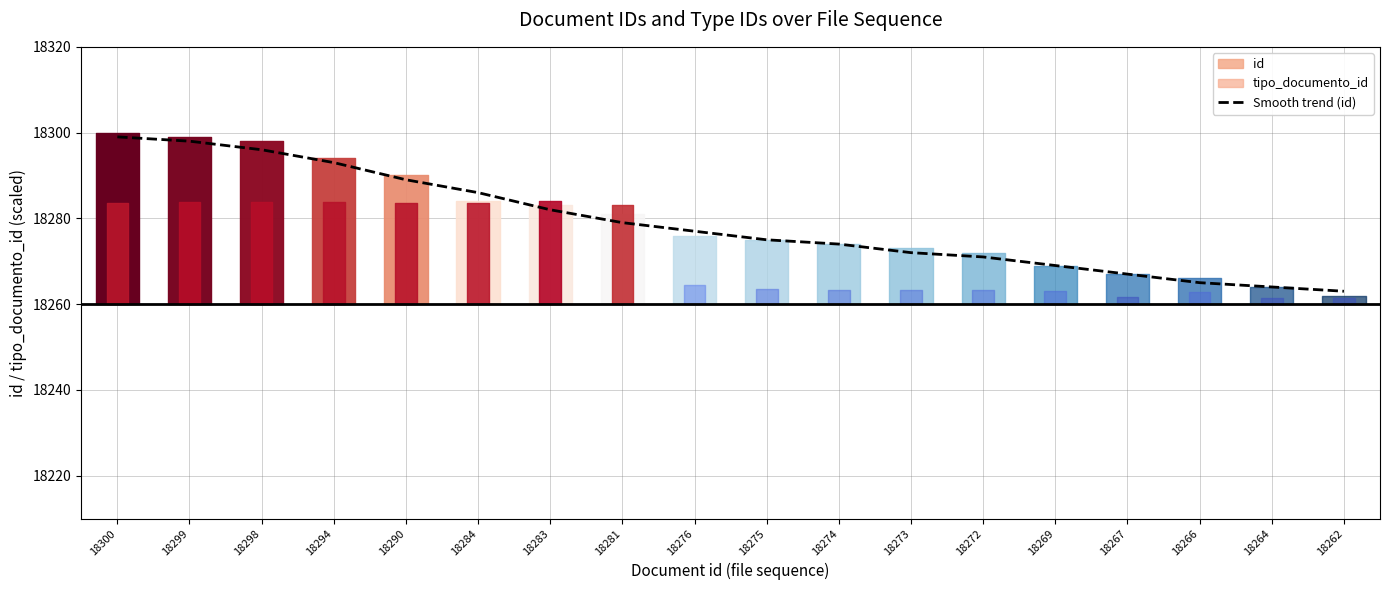

True or false: there are more than 0 points higher than both neighbors.

False